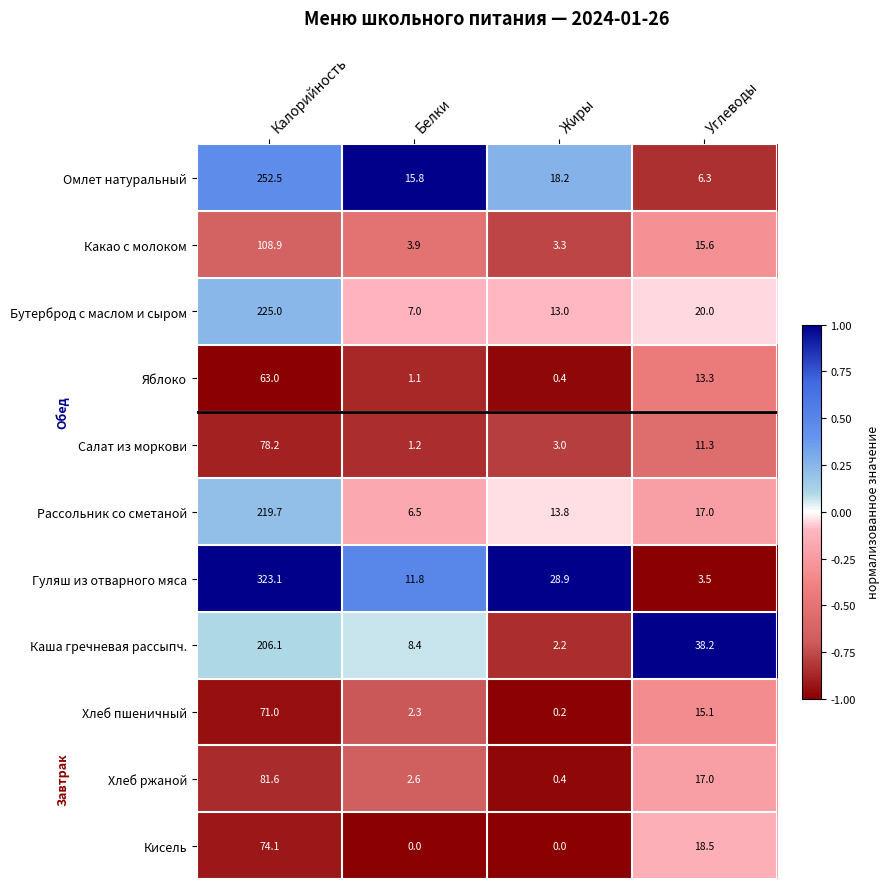

At which label is Бутерброд с маслом и сыром closest to 116?

Углеводы